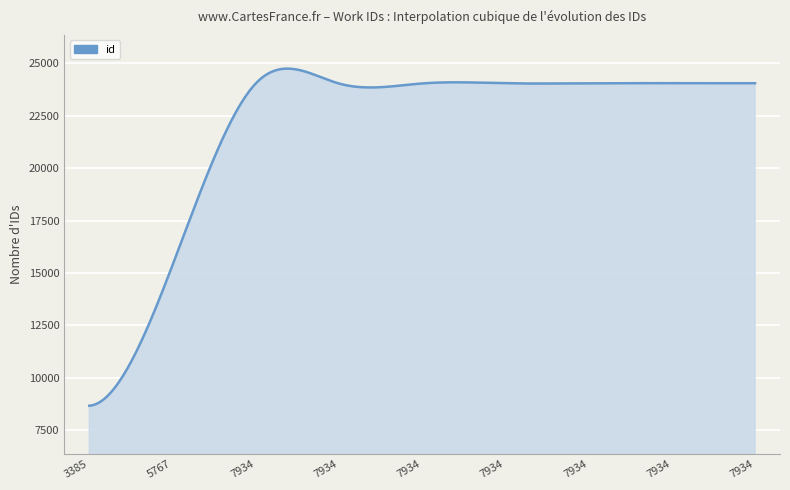

What is the difference between the maximum and minimum values?

16078.6